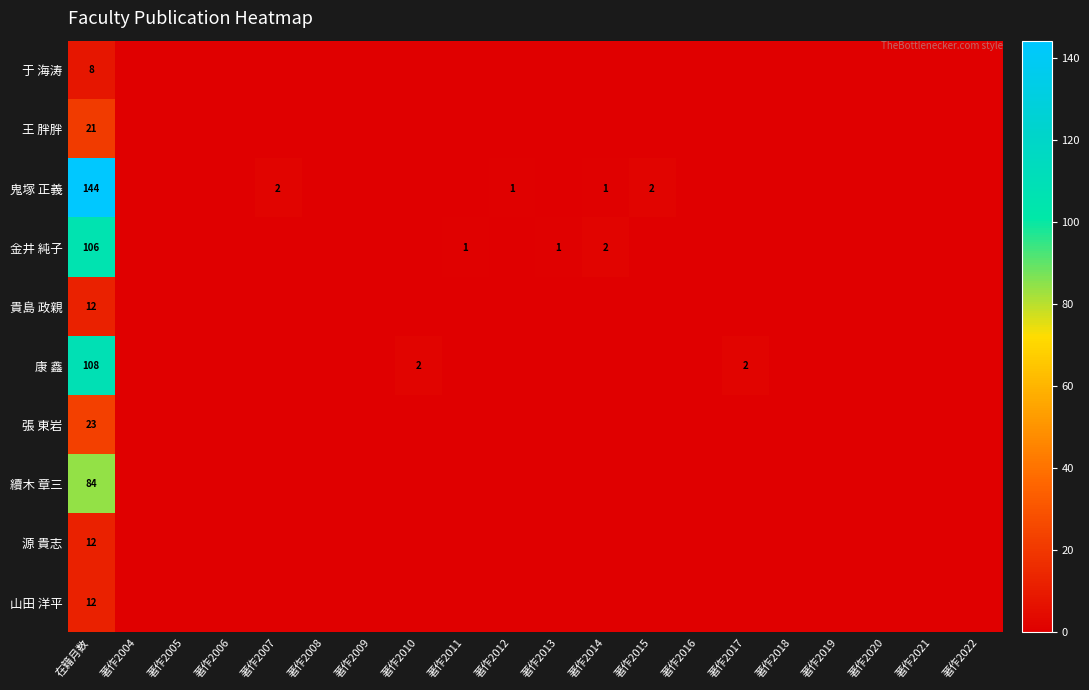

What is the total value across all series at 著作2007?

2